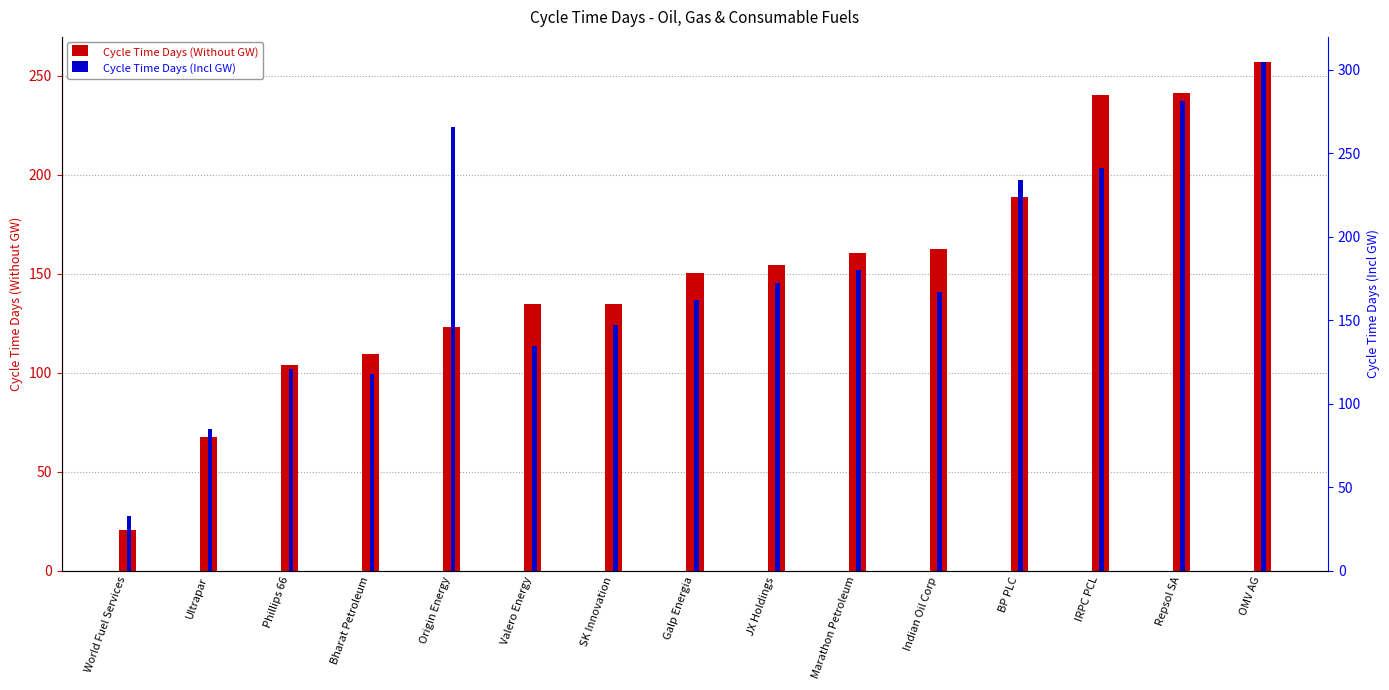

What is the smallest value displayed?

20.4